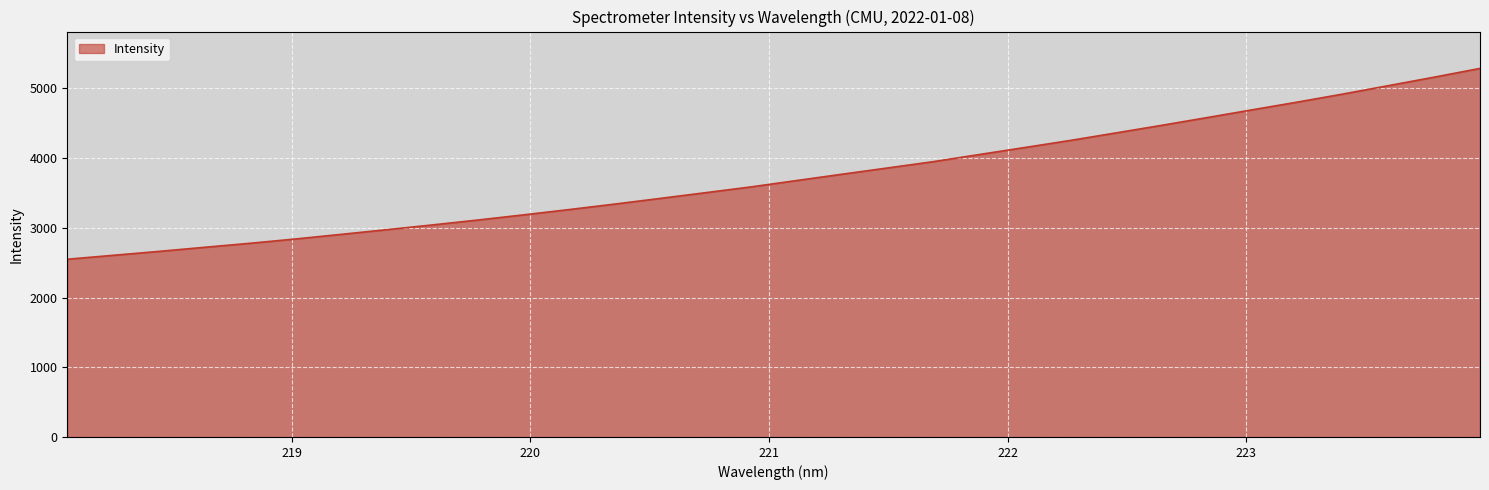

What is the difference between the maximum and minimum values?

2736.8